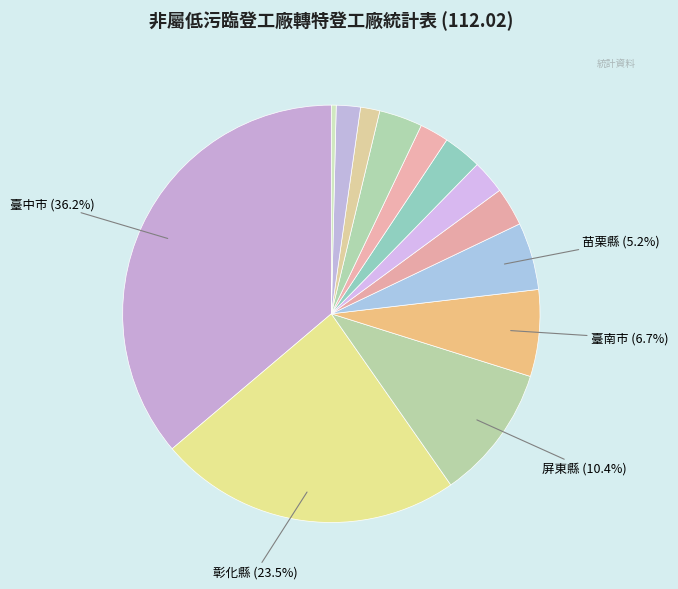

What is the smallest slice in the pie chart?

嘉義市